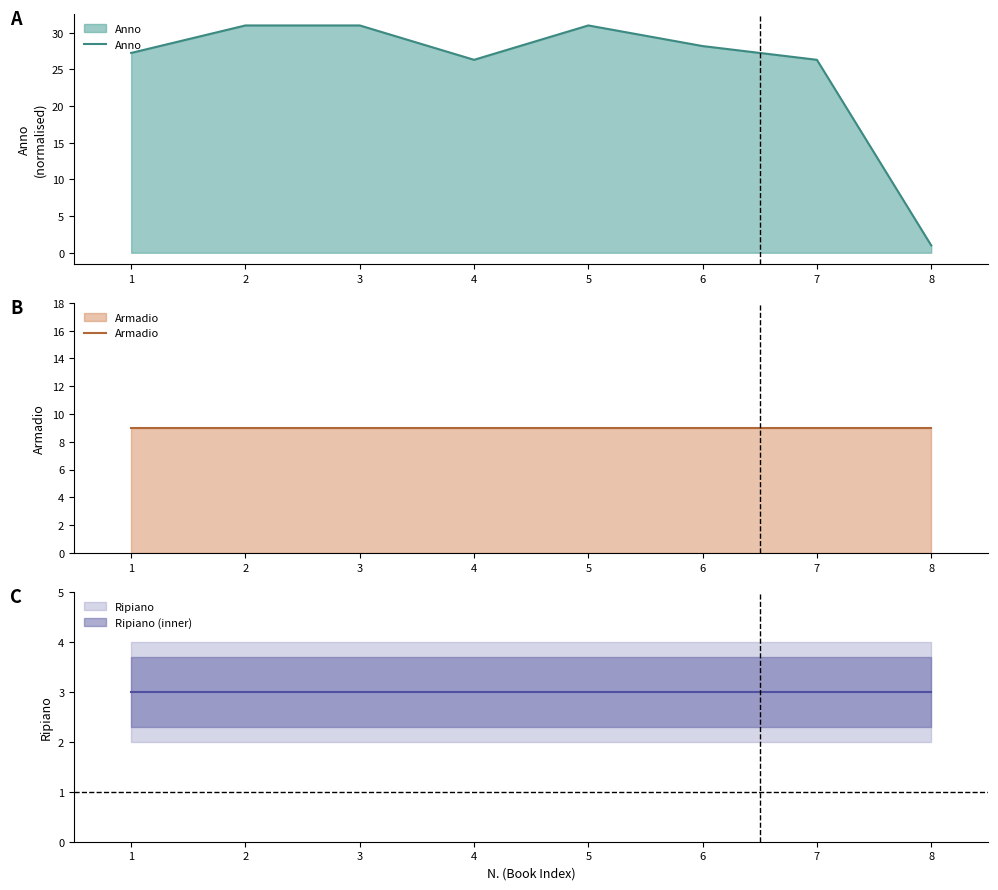

What is the difference between the highest and lowest values at 4?

17.3